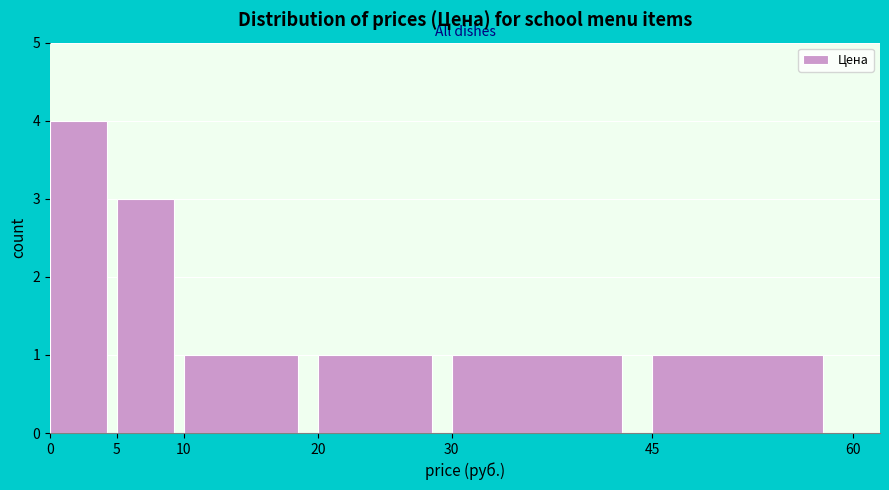

Reading left to right, transcribe this chart: for each bar, give the range it covers on the x-axis and its height. The values are not printed on the chart, so give them approximately, as read against the axis.

0 to 5: 4
5 to 10: 3
10 to 20: 1
20 to 30: 1
30 to 45: 1
45 to 60: 1